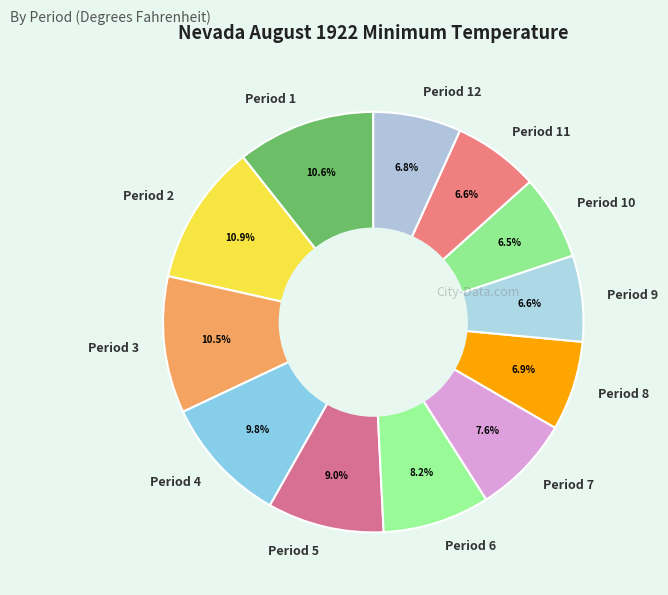

Combined, do Period 10 and Period 3 account for over 50%?

No